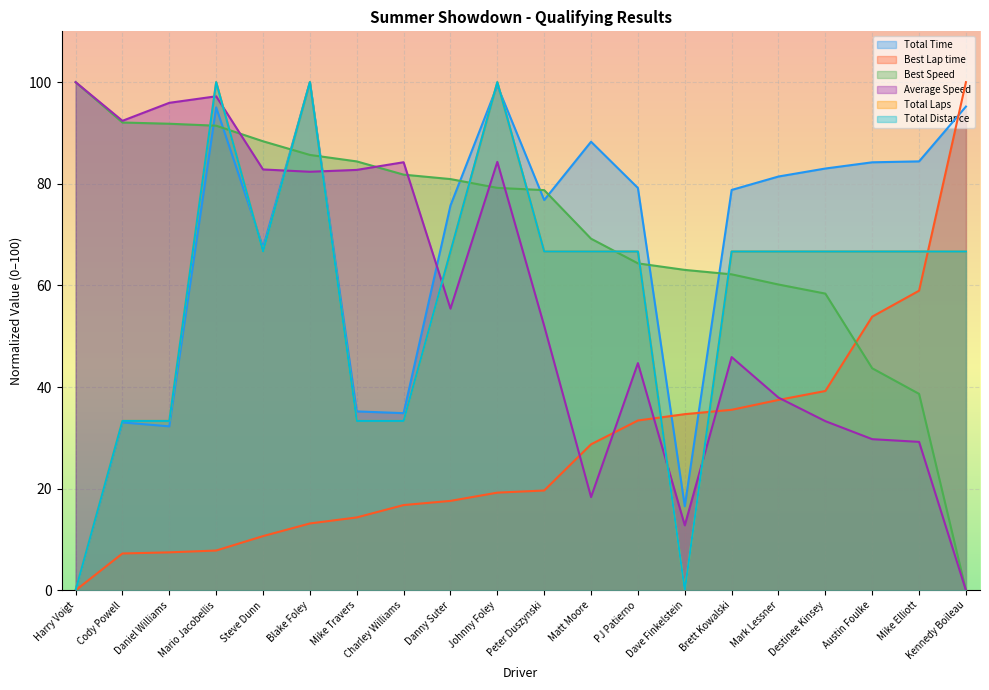

What is the difference between the maximum and second lowest values in the Total Laps series?

100.0